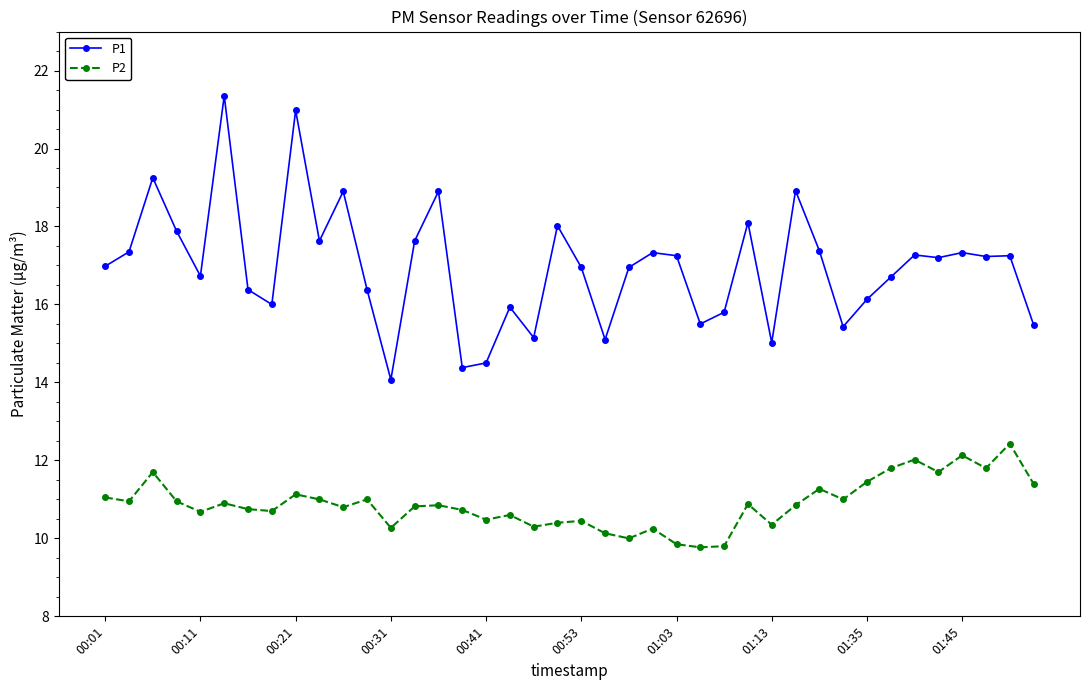

Rank the series by their average value, from highest to lowest.

P1, P2